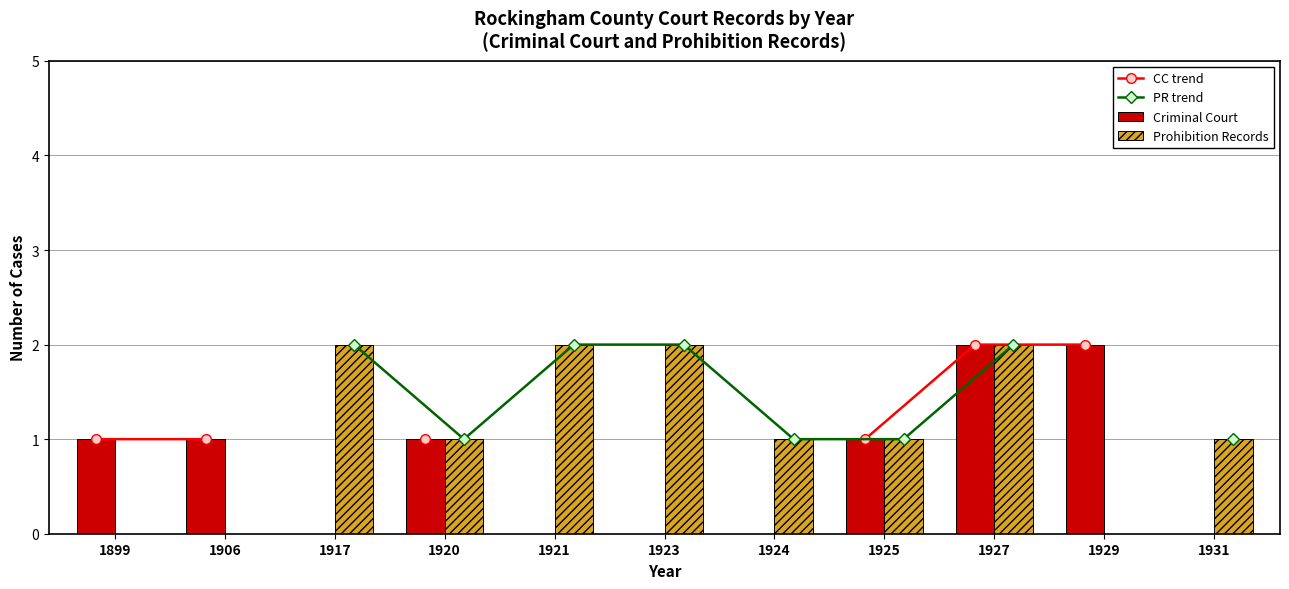

What are all the series names shown in the legend?

CC trend, PR trend, Criminal Court, Prohibition Records